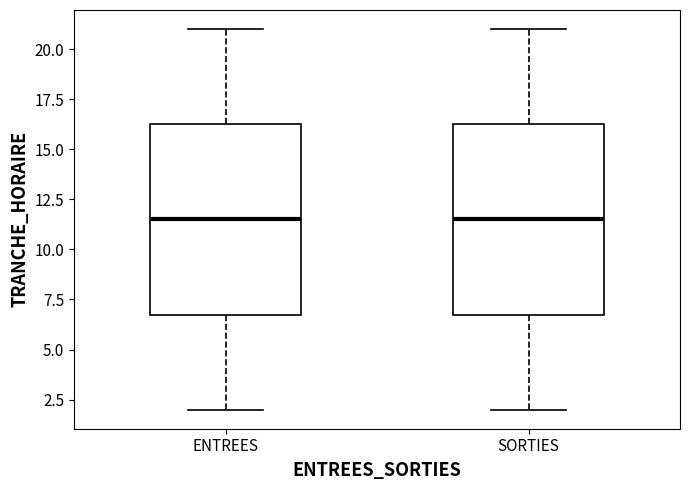

Reading left to right, read every box against the y-axis: the position of its median line, the range the box covers, and the ends of its whiskers. The values are not printed on the chart, so give them approximately, as read against the axis.

ENTREES: median 11.5, box 7.0 to 16.5, whiskers 2.0 to 21.0
SORTIES: median 11.5, box 7.0 to 16.5, whiskers 2.0 to 21.0